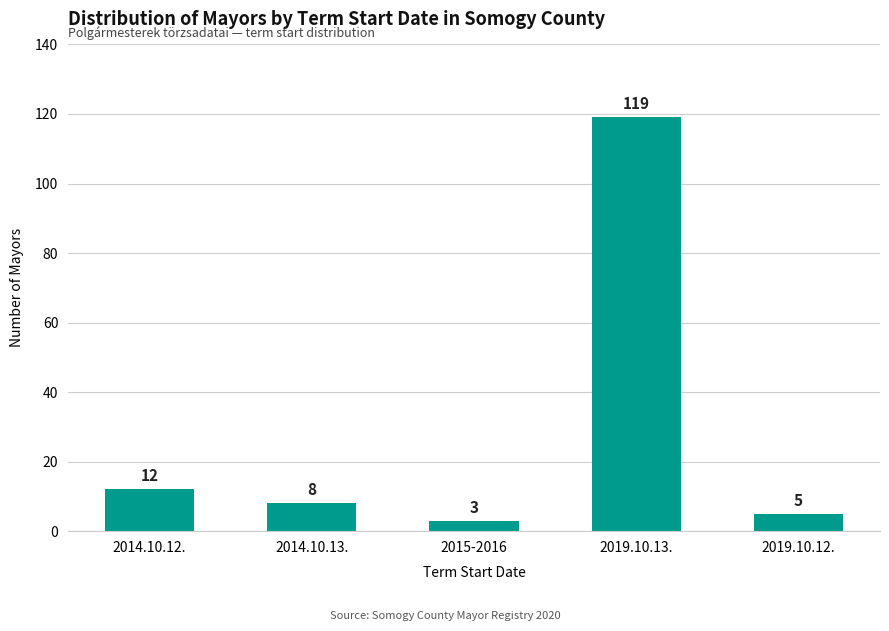

Is it true that the value at 2014.10.13. is 2?

False